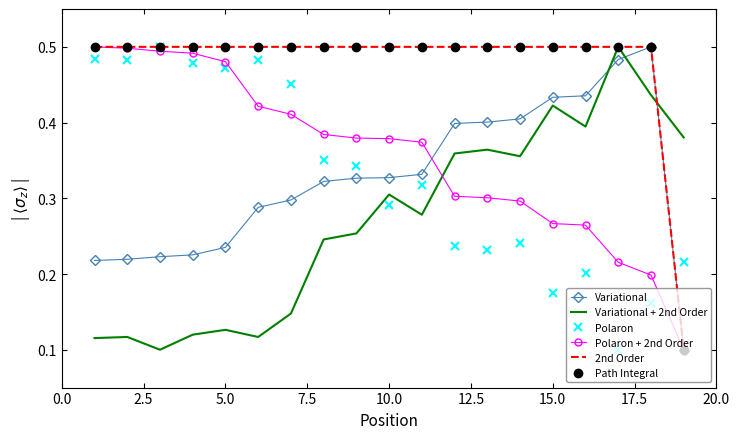

At how many categories does at least one series exceed 0?

19